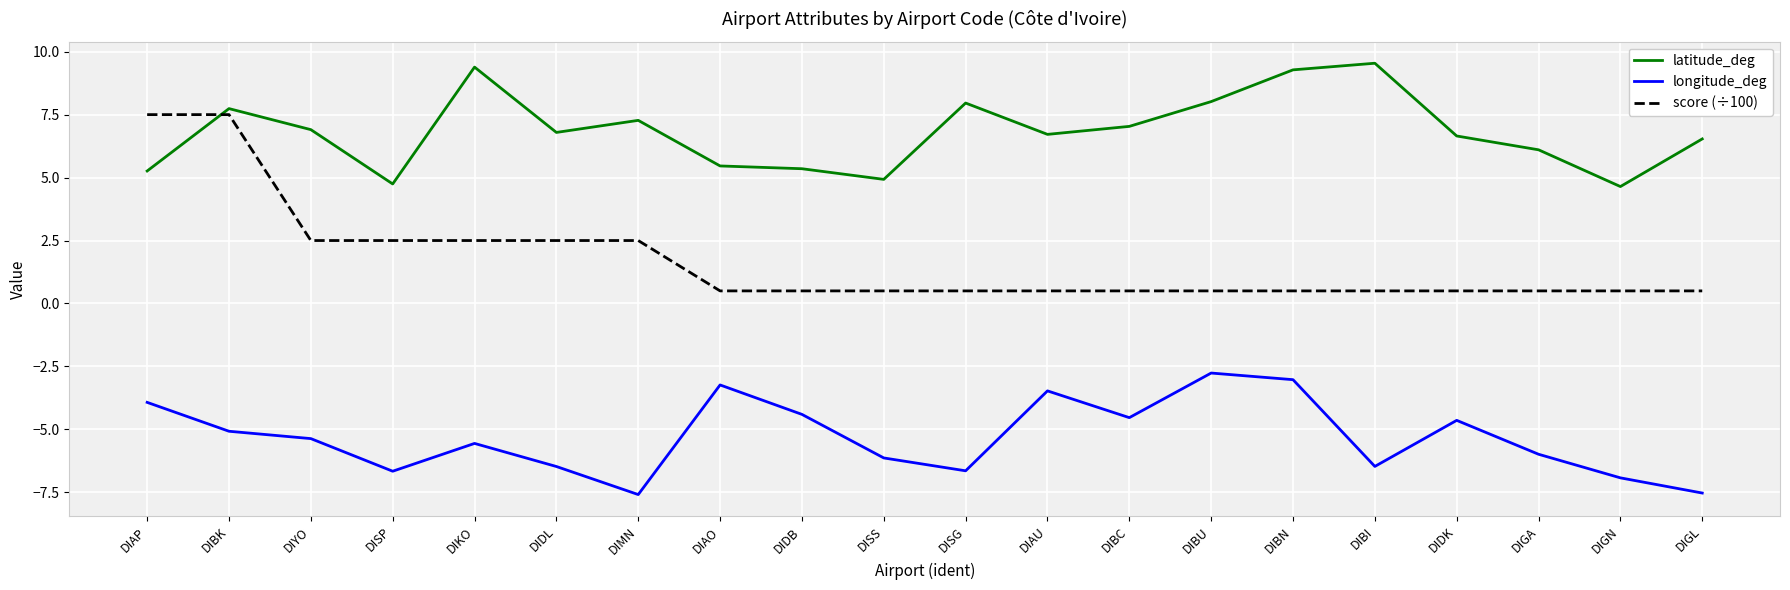

The value of longitude_deg at DIMN is -10.4. True or false?

False